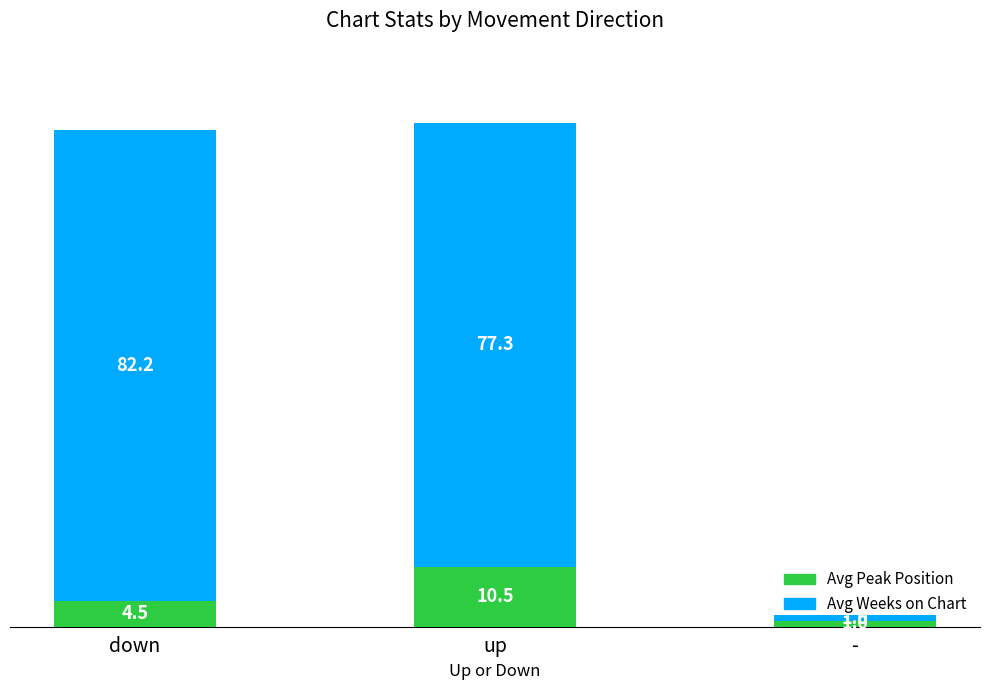

At which label does Avg Peak Position reach its peak?

up